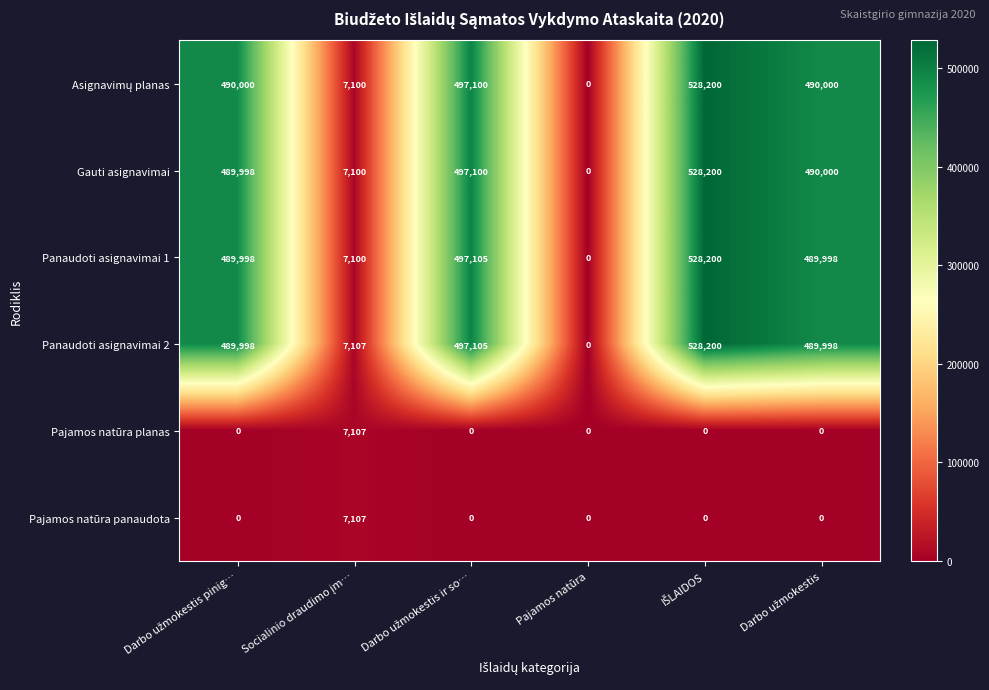

What is the difference between the maximum and minimum values in the Gauti asignavimai series?

528200